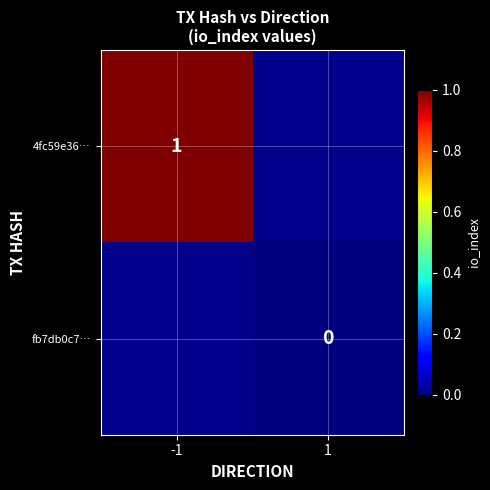

Is it true that 4fc59e36… equals 0 at -1?

False